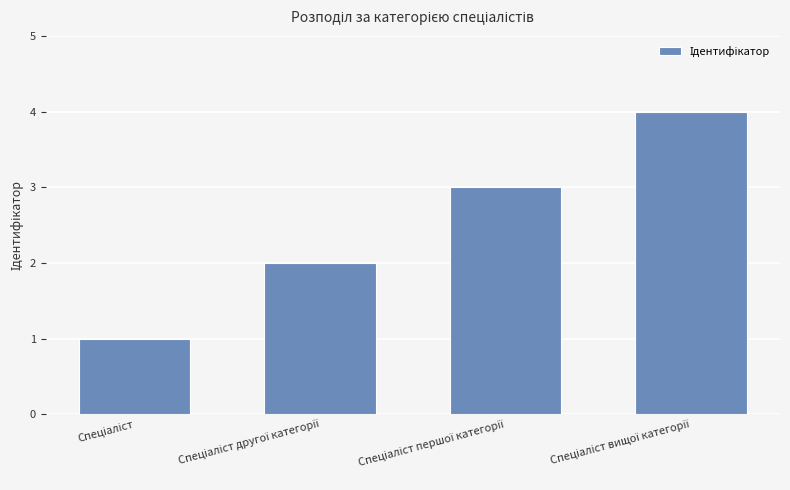

What is the difference between the maximum and minimum values?

3